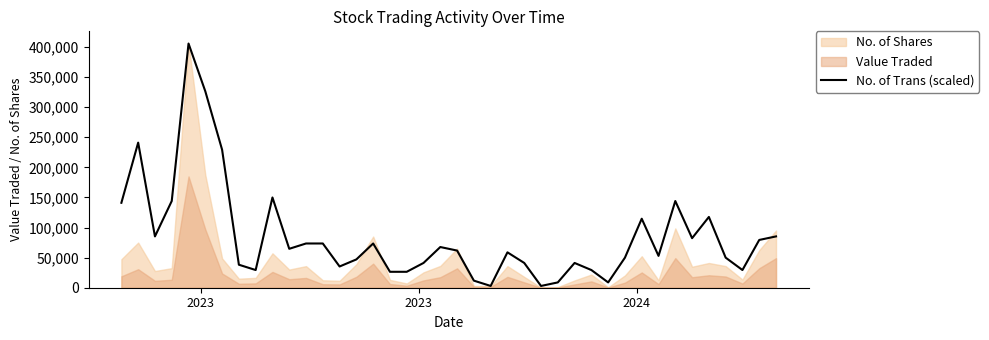

What is the smallest value displayed?

2939.0